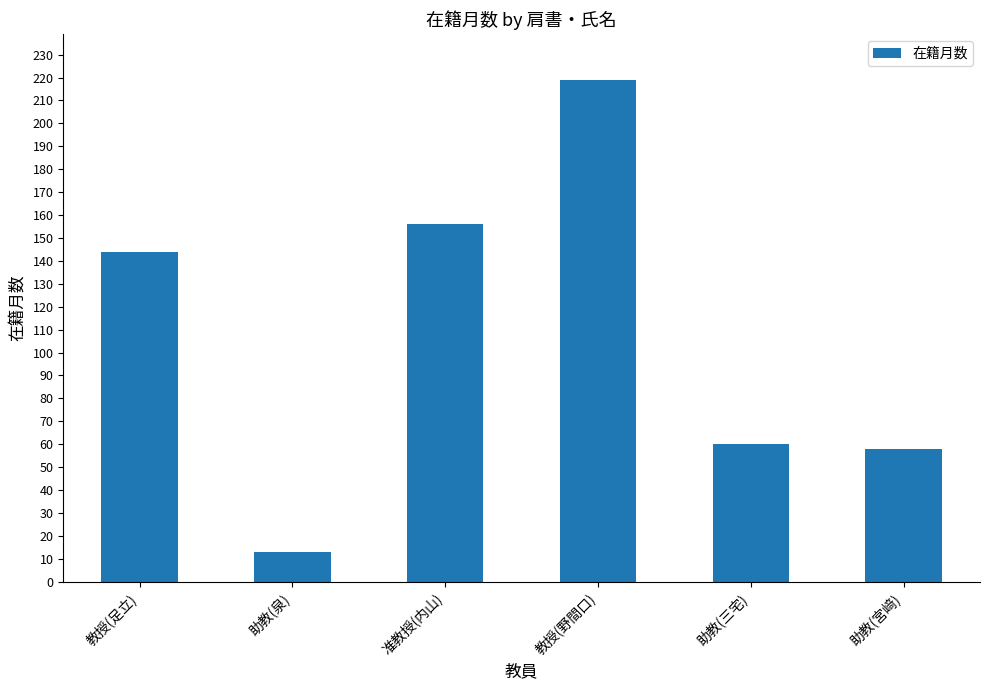

Reading left to right, extract all data points from this chart.

144	13	156	219	60	58